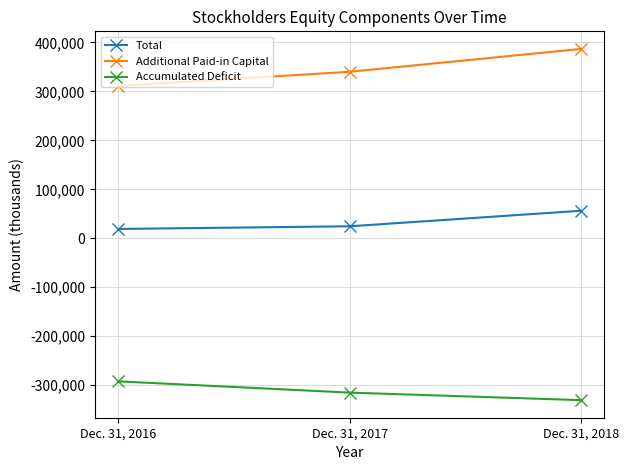

List the series in order of their peak value, lowest first.

Accumulated Deficit, Total, Additional Paid-in Capital